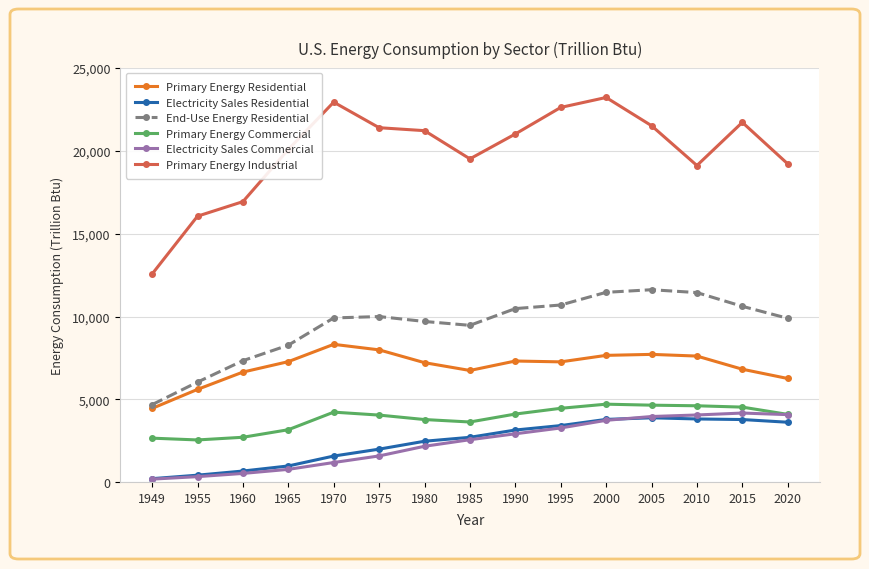

True or false: Primary Energy Commercial has a value of 736.7 at 1960.

False